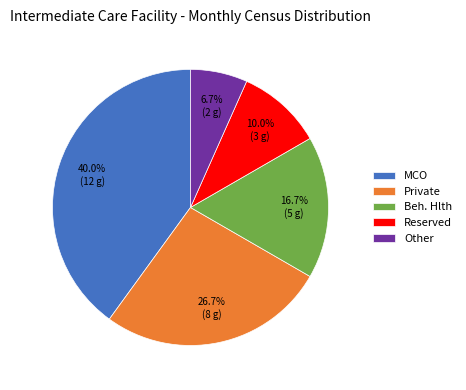

Rank the categories by value from lowest to highest.

Other, Reserved, Beh. Hlth, Private, MCO